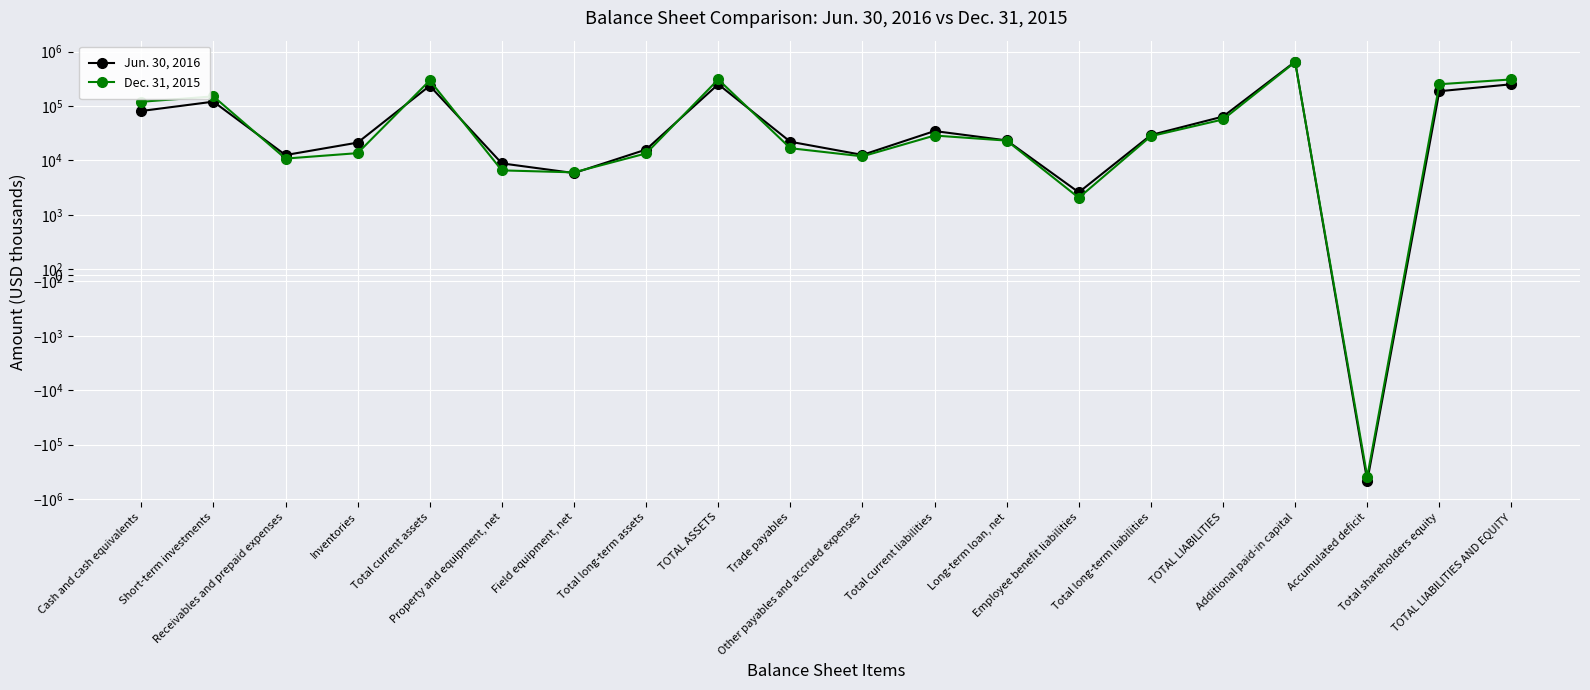

List the series in order of their peak value, highest first.

Jun. 30, 2016, Dec. 31, 2015